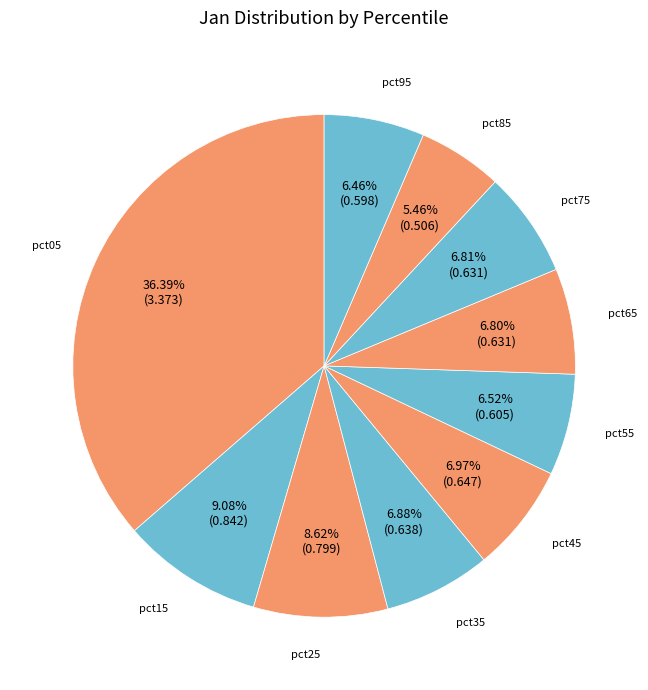

Does any single category account for the majority?

No